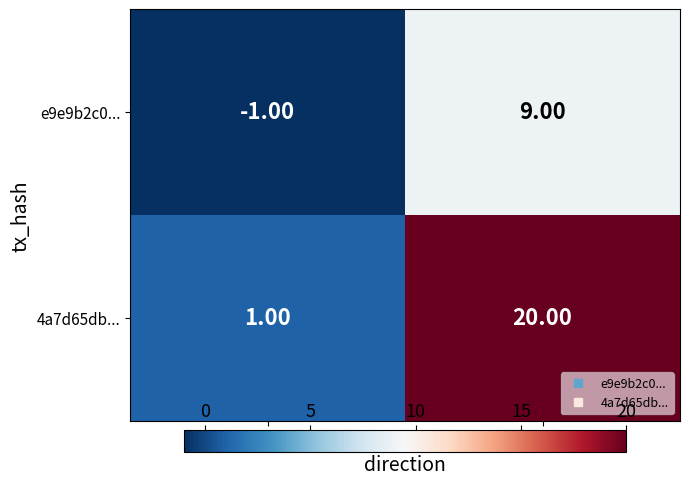

What is the average value of the e9e9b2c0... series?

4